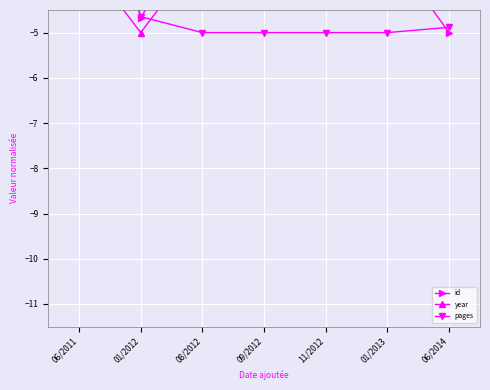

What is the spread (max minus min) of values at 06/2014?

4.2